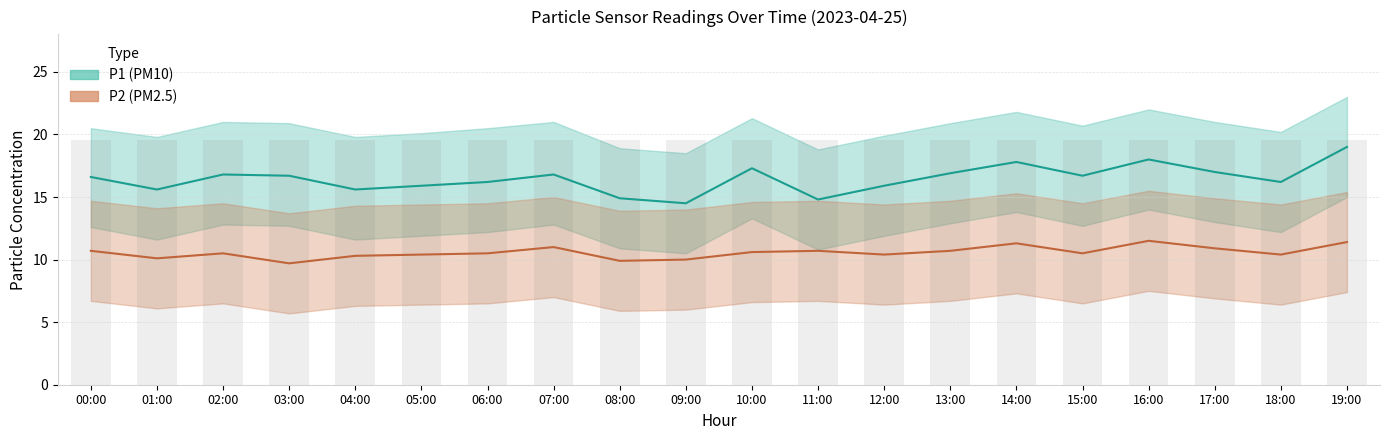

At which category is the sum across all series the highest?

19:00